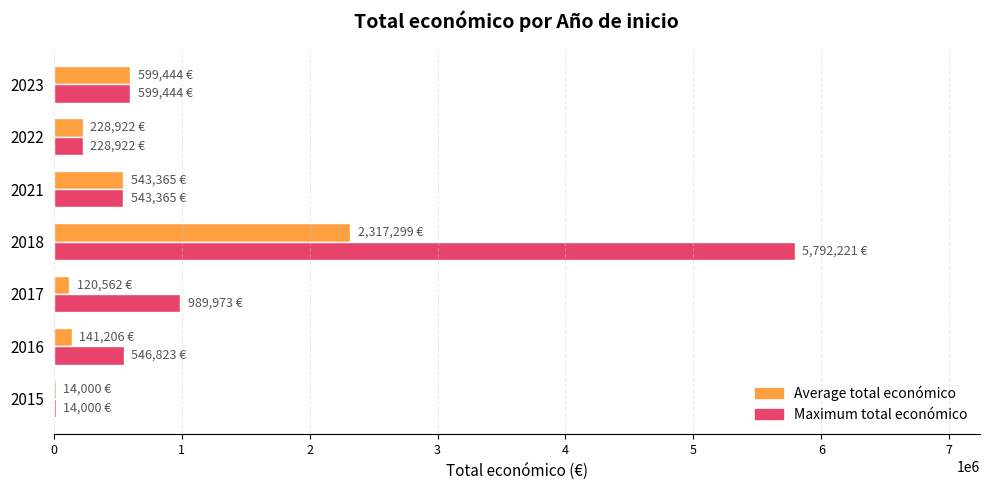

What is the total value across all series at 2021?

1086730.0